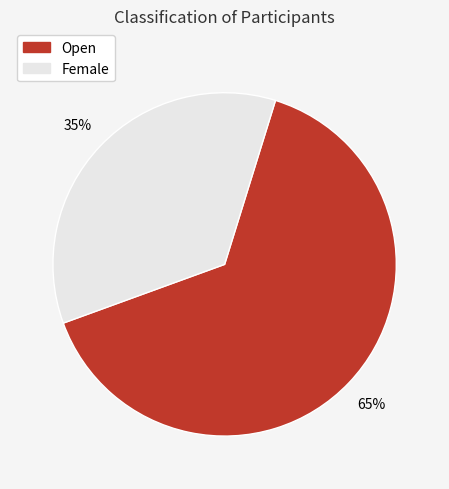

What is the largest slice in the pie chart?

Open